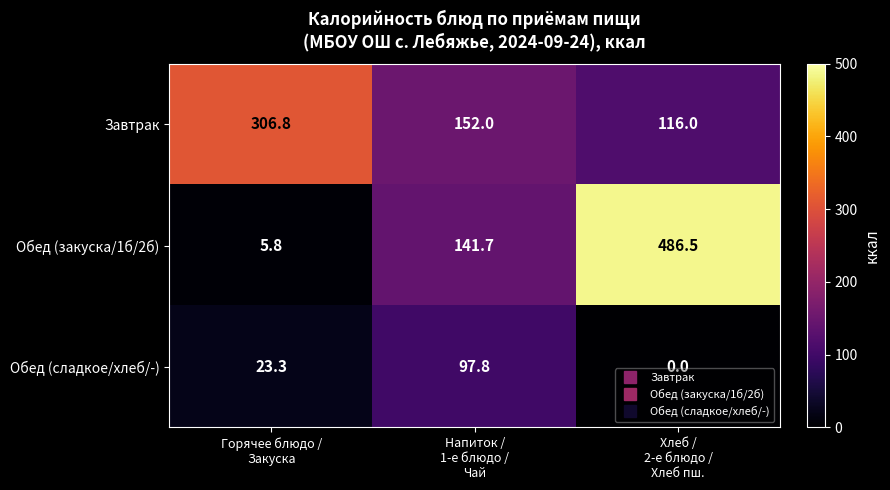

Which series has the largest range (max minus min)?

Обед (закуска/1б/2б)